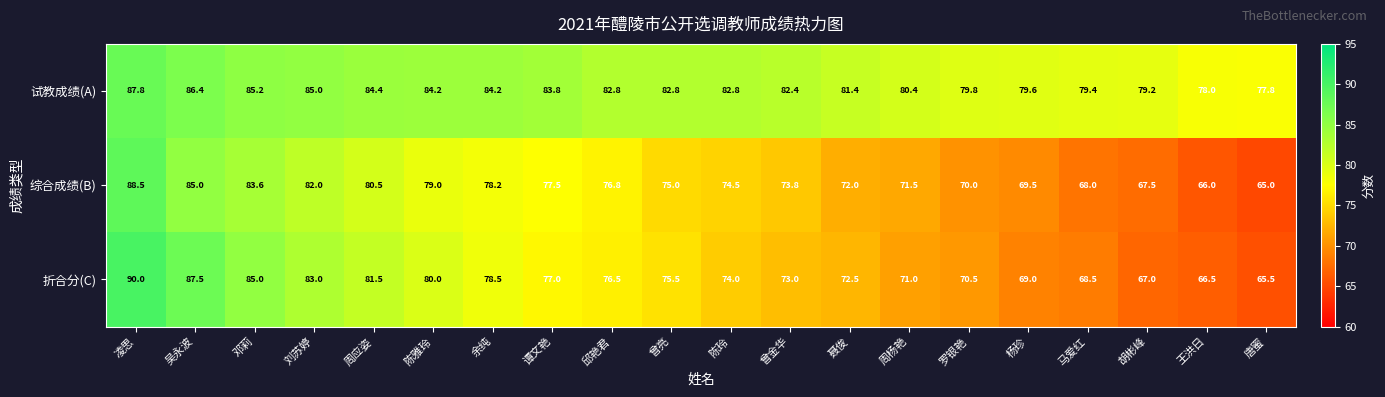

Is the value of 折合分(C) at 邓莉 greater than the value of 试教成绩(A) at 曾金华?

Yes